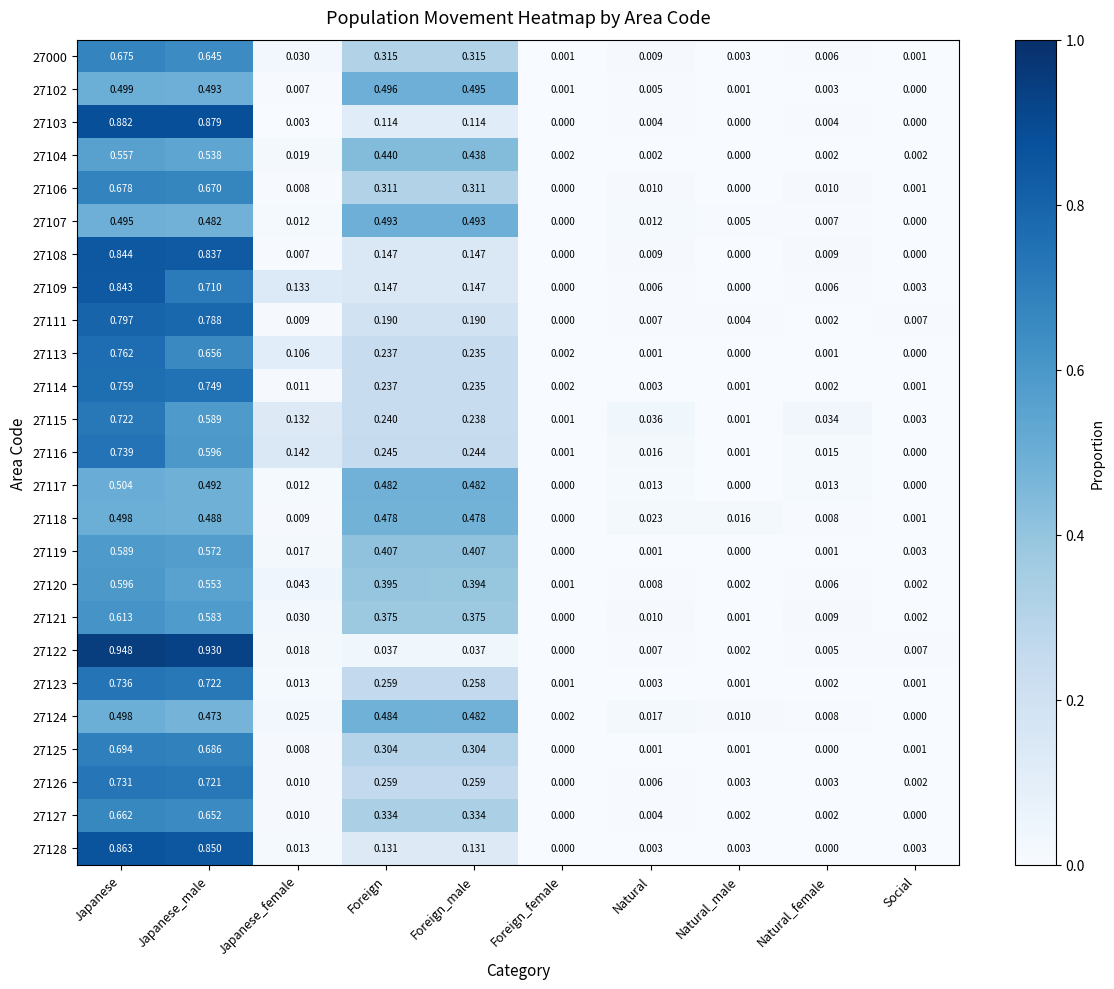

At how many categories does at least one series exceed 0?

10